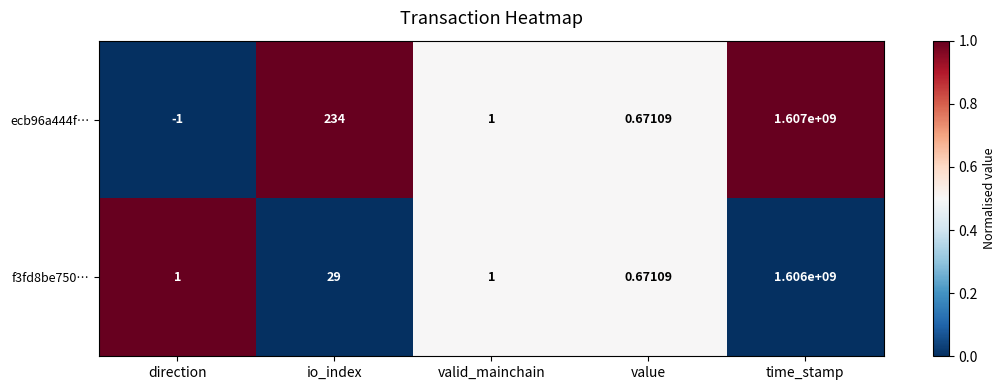

Which category has the highest value across all series?

time_stamp